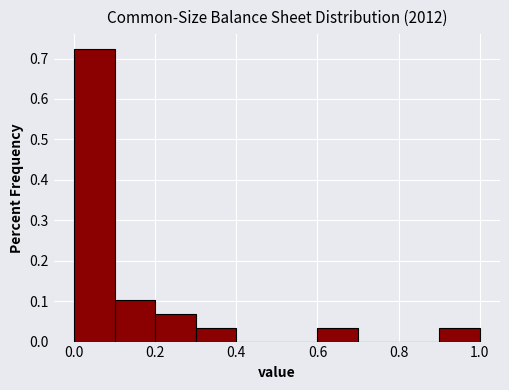

Reading left to right, transcribe this chart: for each bar, give the range it covers on the x-axis and its height. The values are not printed on the chart, so give them approximately, as read against the axis.

0.0 to 0.1: 0.72
0.1 to 0.2: 0.10
0.2 to 0.3: 0.07
0.3 to 0.4: 0.03
0.4 to 0.5: 0
0.5 to 0.6: 0
0.6 to 0.7: 0.03
0.7 to 0.8: 0
0.8 to 0.9: 0
0.9 to 1.0: 0.03